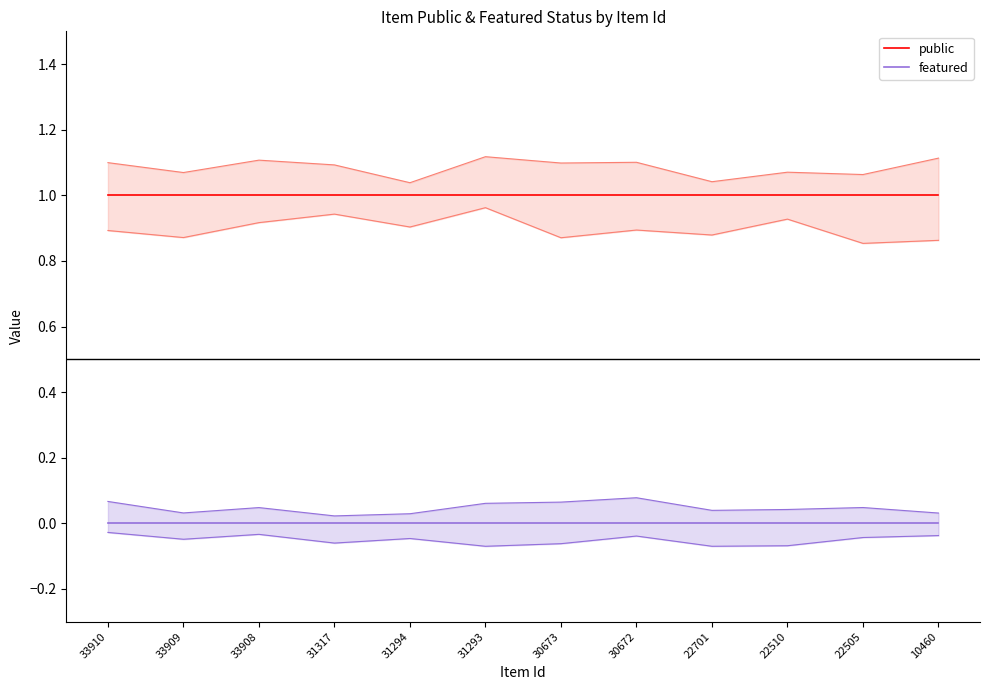

Rank the categories by public value from lowest to highest.

33910, 33909, 33908, 31317, 31294, 31293, 30673, 30672, 22701, 22510, 22505, 10460